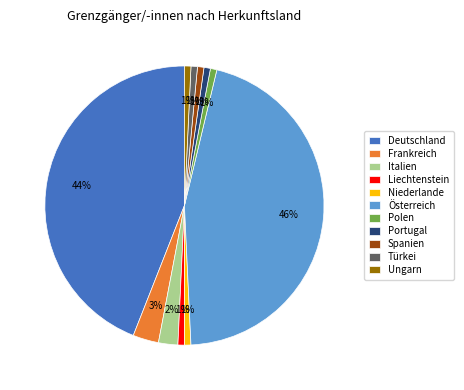

What is the ratio of the value at Ungarn to the value at Polen?

1.0